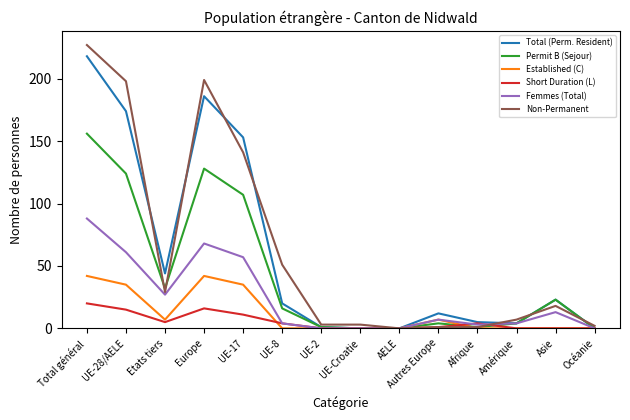

At which label is Short Duration (L) closest to 10?

UE-17